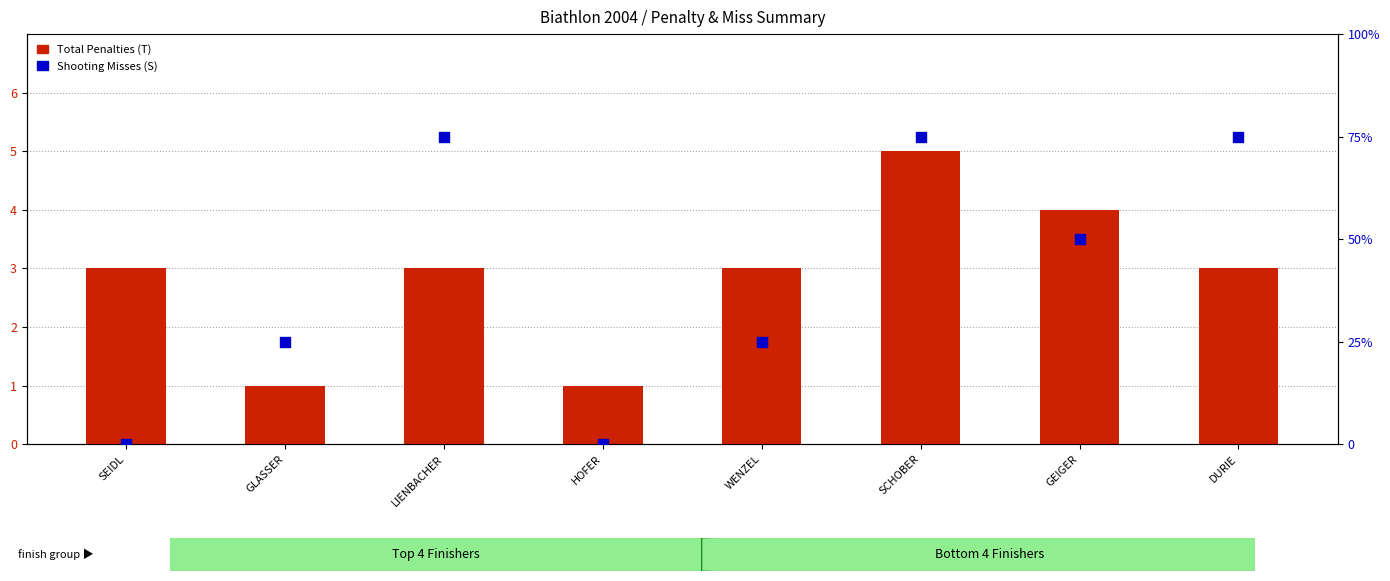

At which category is the sum across all series the highest?

SCHOBER